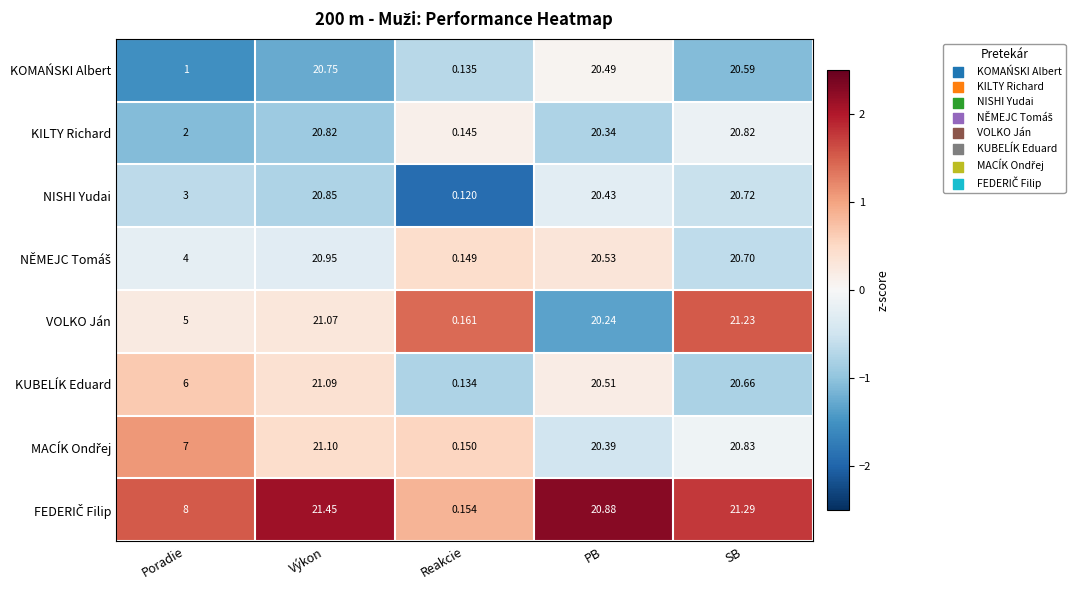

List the labels in order of KUBELÍK Eduard value, smallest first.

Reakcie, Poradie, PB, SB, Výkon